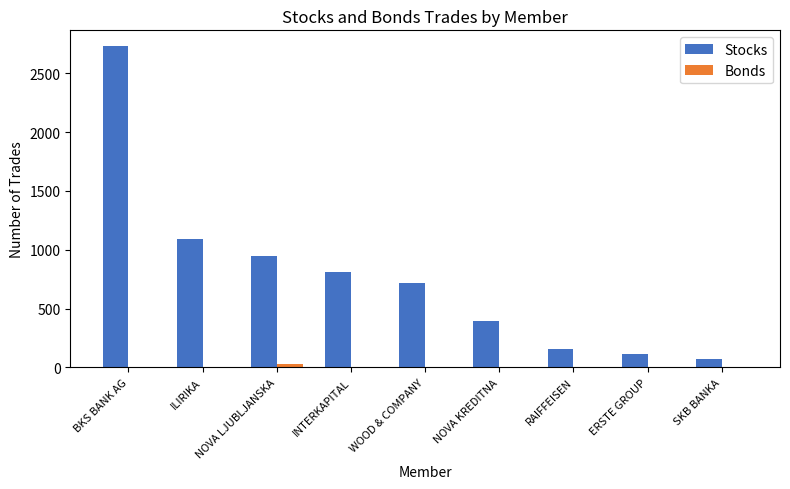

Between ILIRIKA and ERSTE GROUP, which series saw the biggest shift?

Stocks